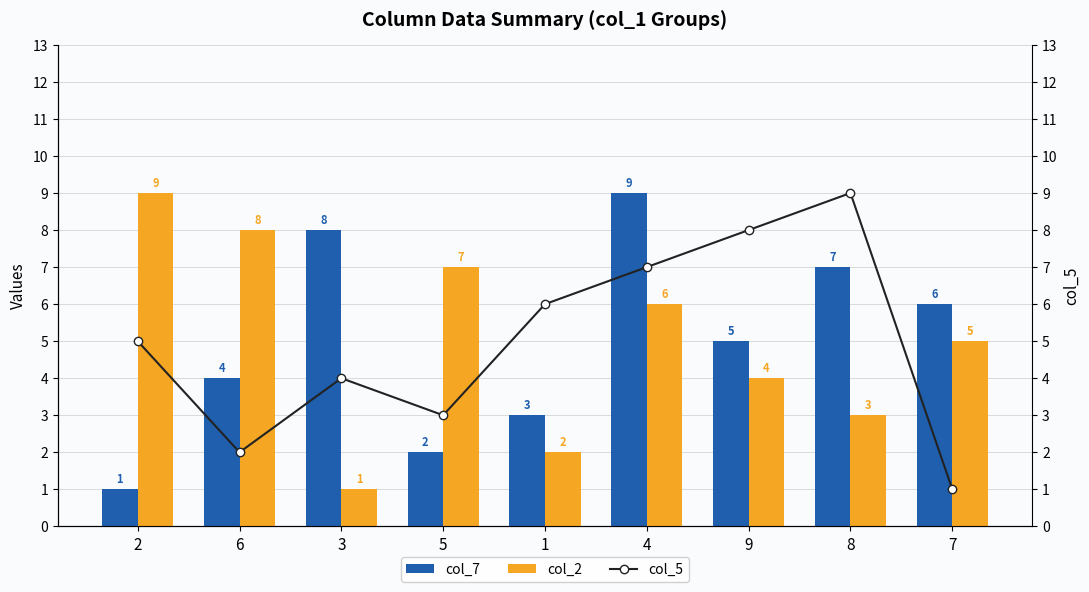

Which series has the largest range (max minus min)?

col_7